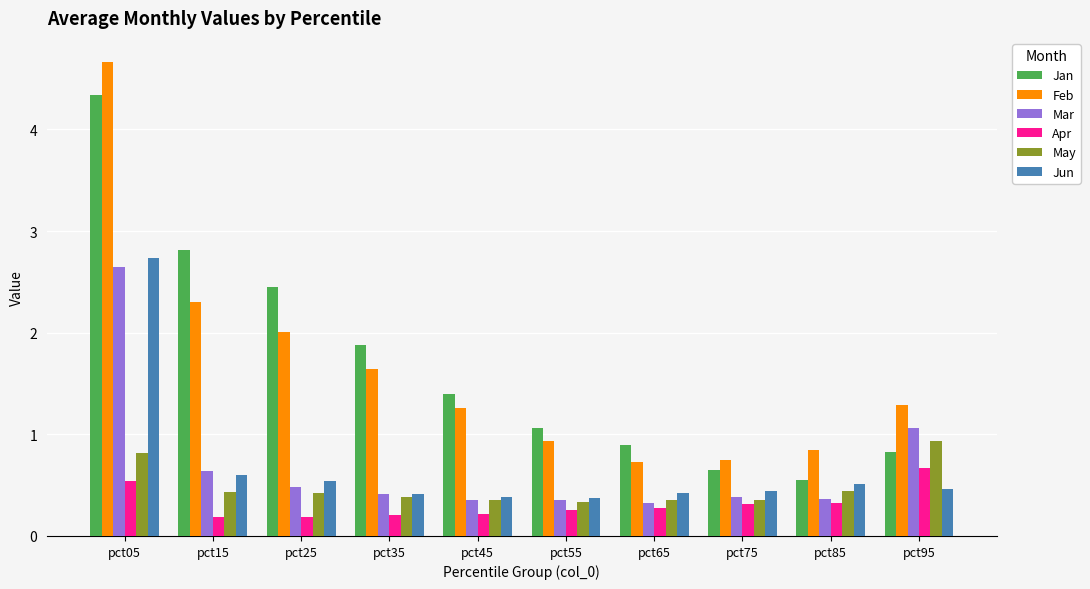

What are all the series names shown in the legend?

Jan, Feb, Mar, Apr, May, Jun